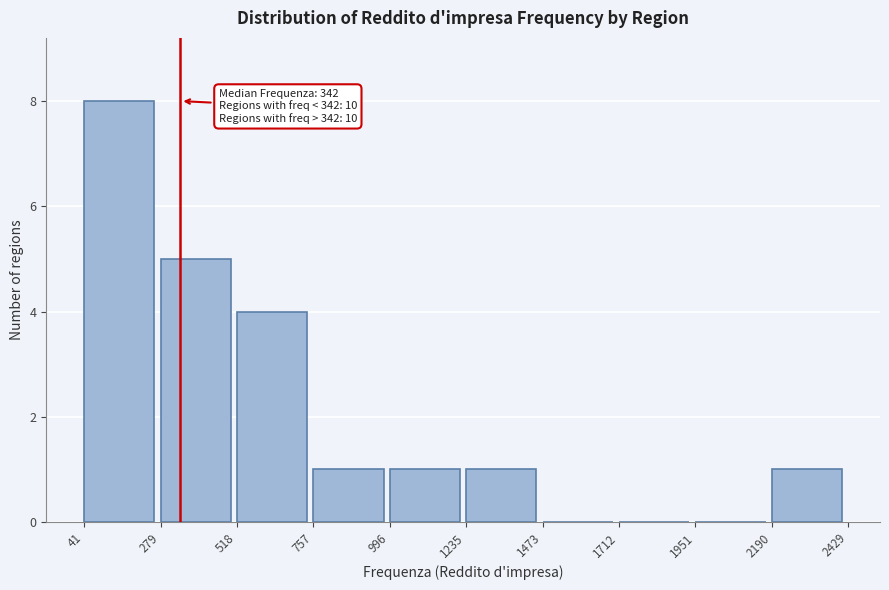

Over which range of the x-axis is the bar tallest?

41 to 279